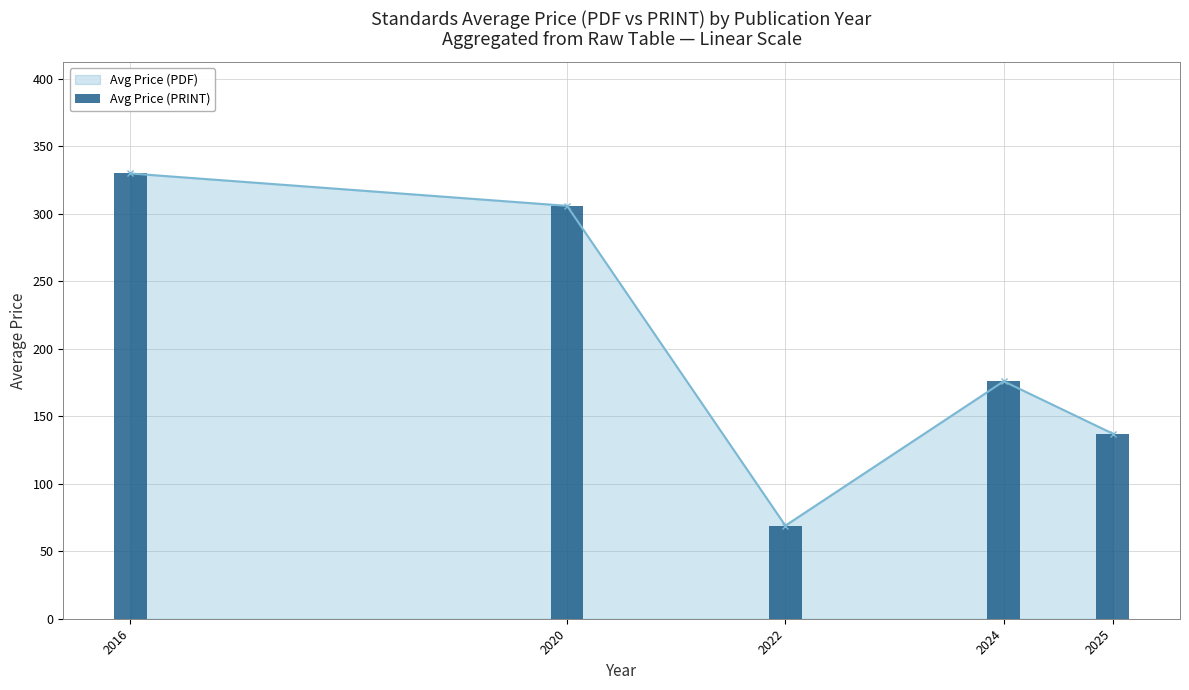

At which label is the value closest to 199?

2024